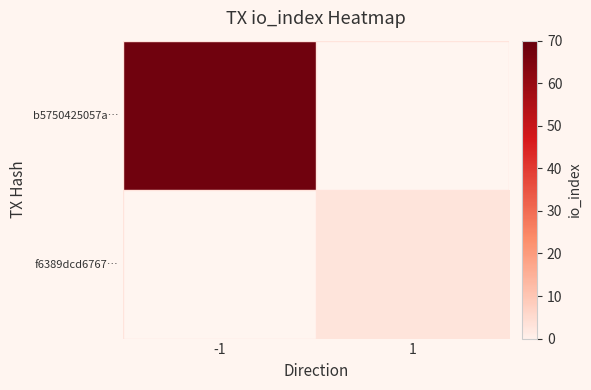

Rank the series by their average value, from highest to lowest.

b5750425057a…, f6389dcd6767…